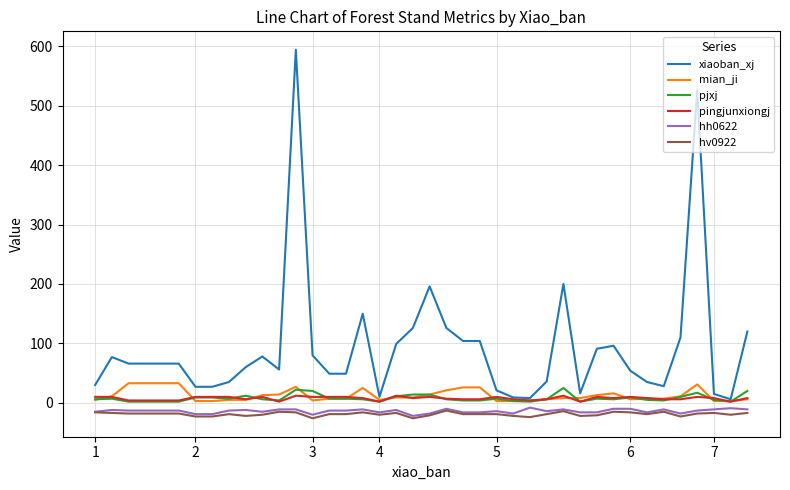

Count the number of categories in the chart.

40